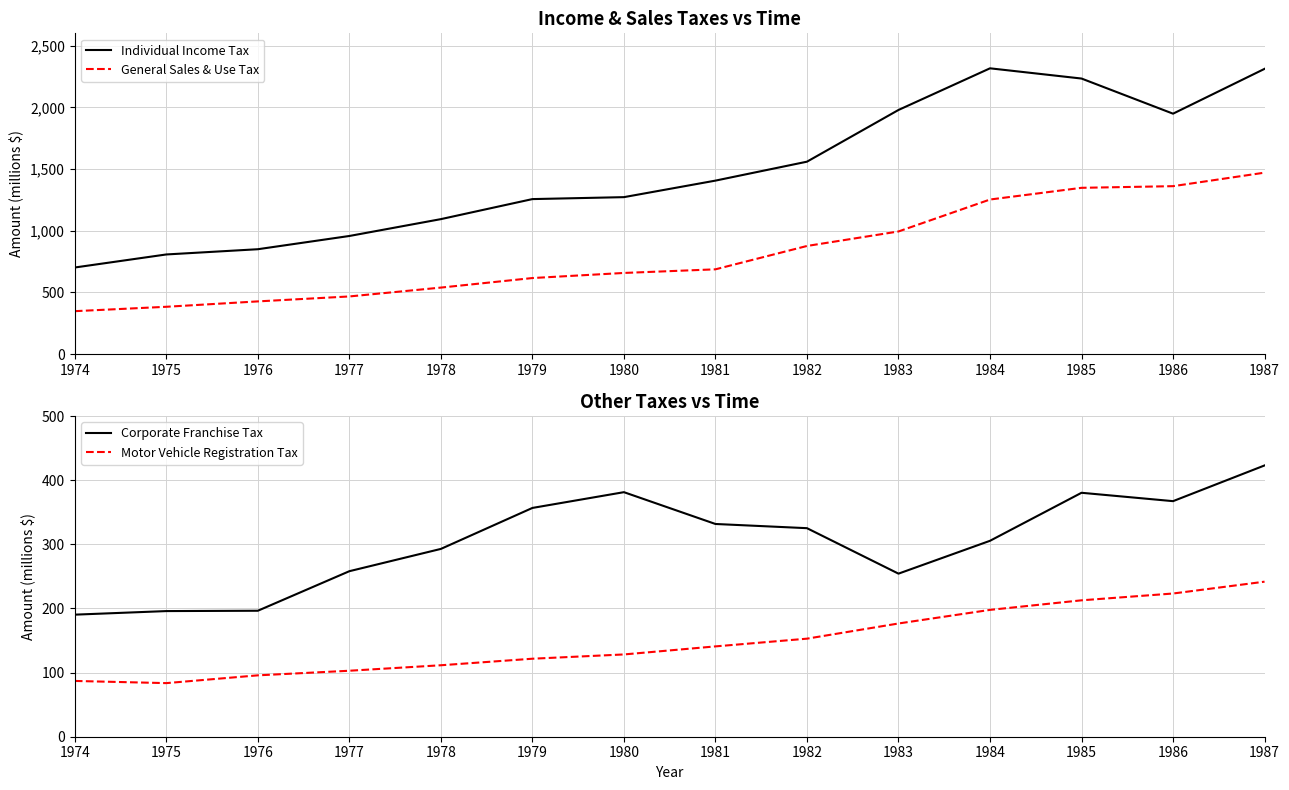

How many lines are shown in the chart?

4